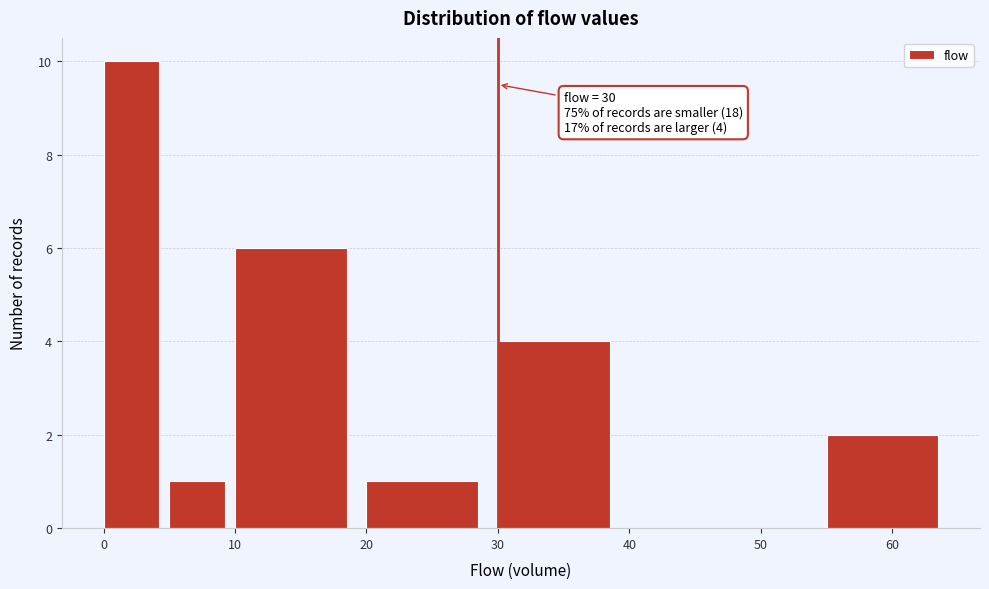

Which range on the x-axis has the tallest bar?

0 to 5